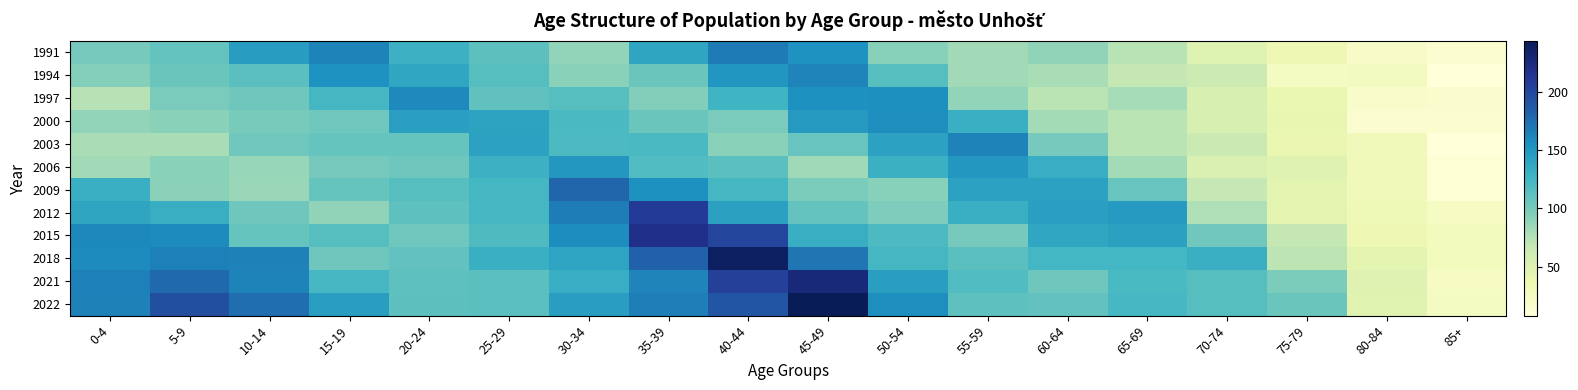

What is the total value across all series at 65-69?

1214